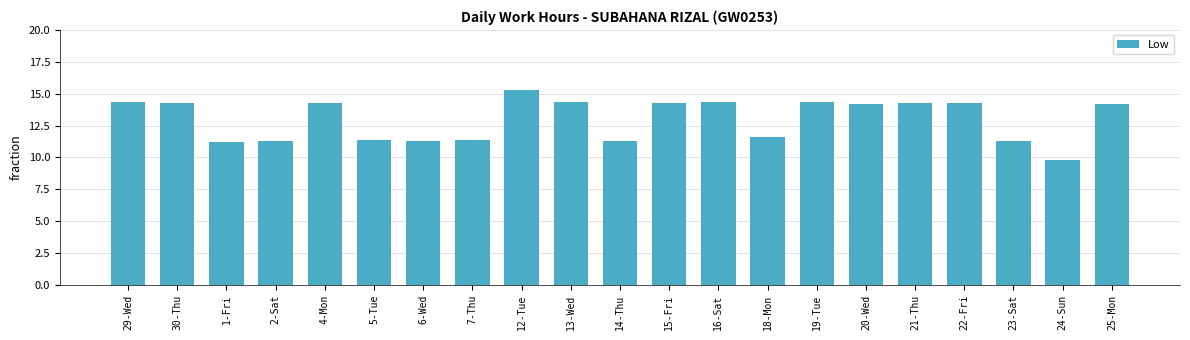

True or false: the data shows 7.9 at 19-Tue.

False